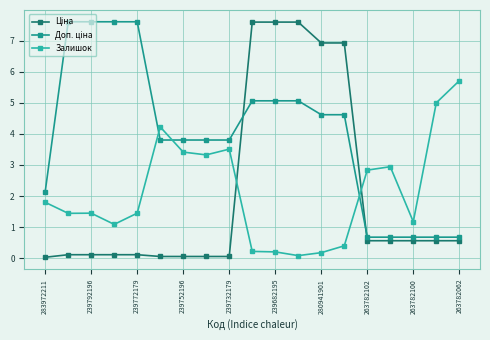

Count the number of categories in the chart.

19